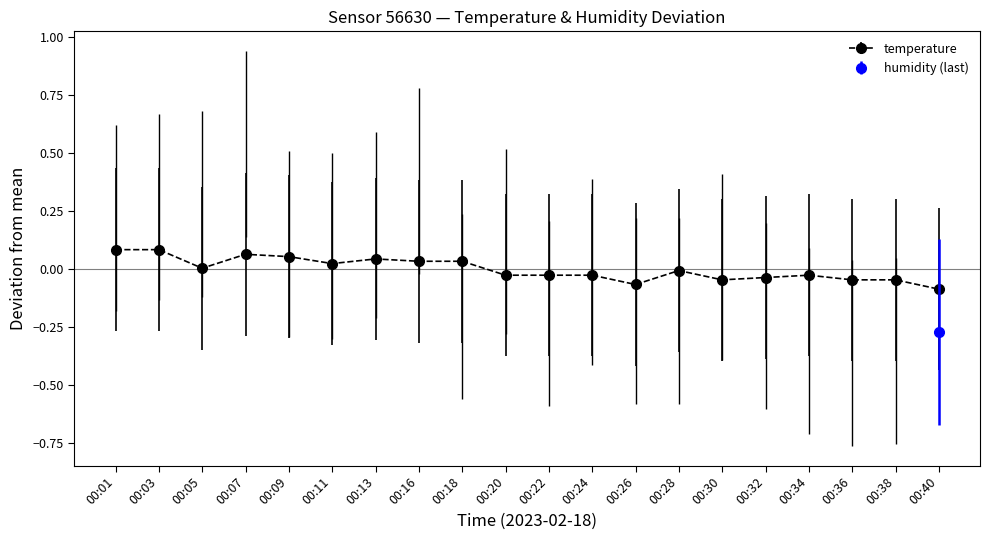

Reading left to right, list all the values displayed in this chart.

0.1	0.1	0.0	0.1	0.1	0.0	0.0	0.0	0.0	-0.0	-0.0	-0.0	-0.1	-0.0	-0.0	-0.0	-0.0	-0.0	-0.0	-0.1